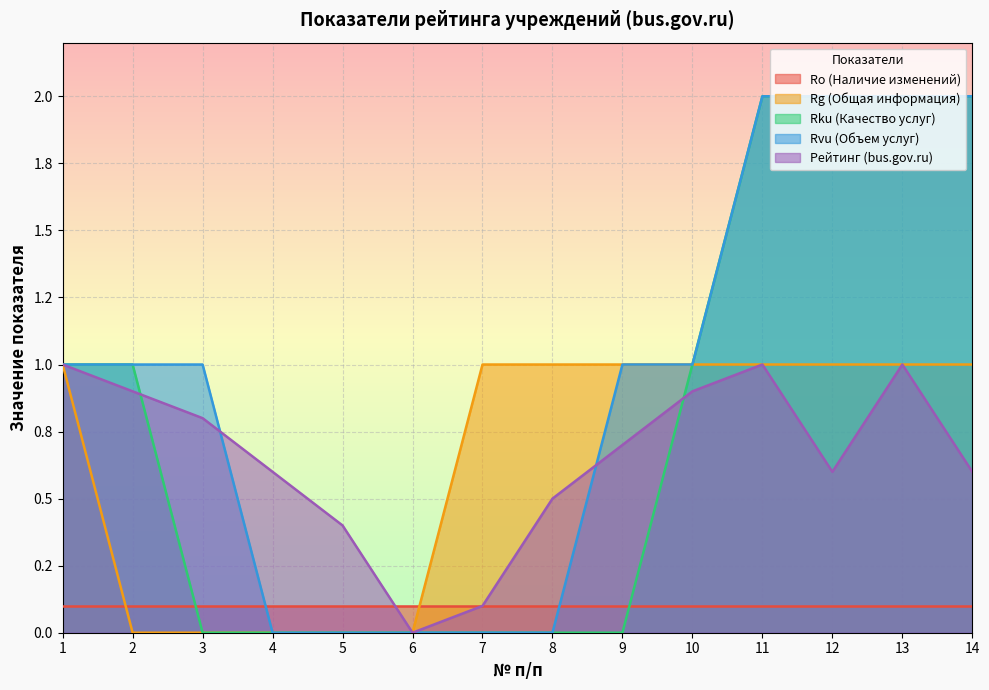

Which series changed the most between 1 and 14?

Rku (Качество услуг)